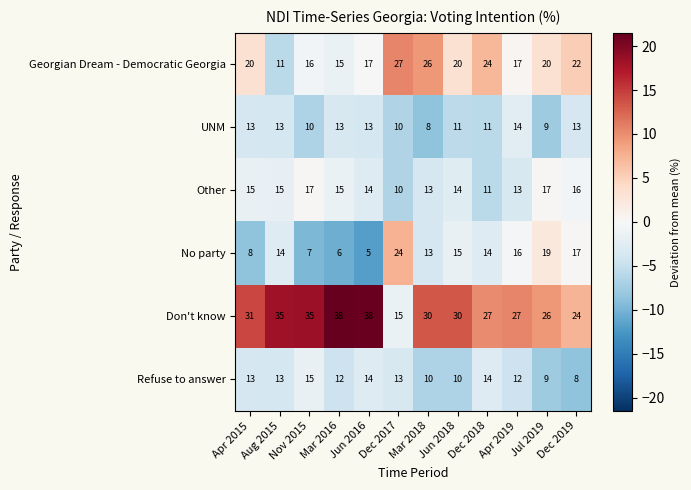

True or false: Don't know has a value of 27 at Apr 2019.

True